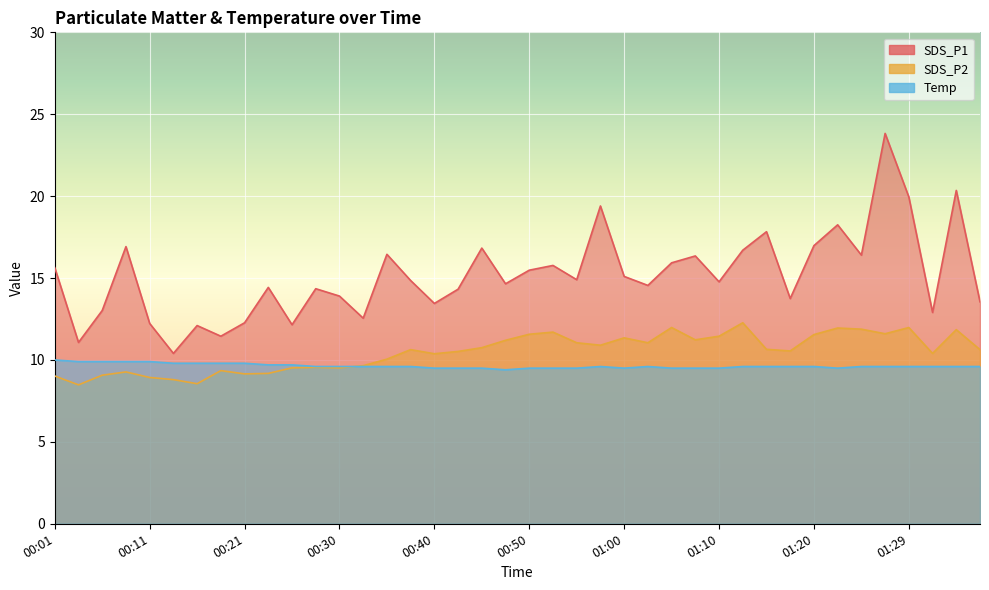

List the labels in order of Temp value, largest first.

00:01, 00:03, 00:06, 00:08, 00:11, 00:13, 00:16, 00:18, 00:21, 00:23, 00:25, 00:28, 00:30, 00:33, 00:35, 00:38, 00:57, 01:02, 01:12, 01:15, 01:17, 01:20, 01:25, 01:27, 01:29, 01:32, 01:34, 01:37, 00:40, 00:43, 00:45, 00:50, 00:53, 00:55, 01:00, 01:05, 01:07, 01:10, 01:22, 00:48